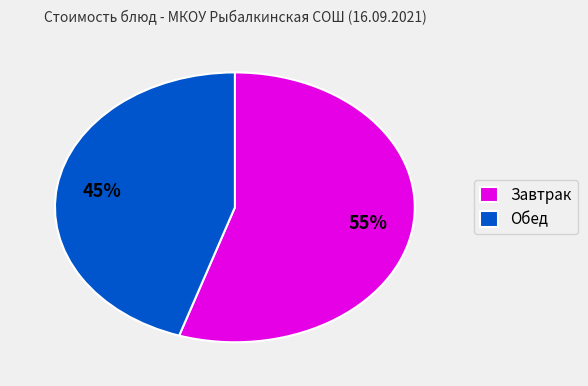

To the nearest percent, what portion does Обед represent?

45%